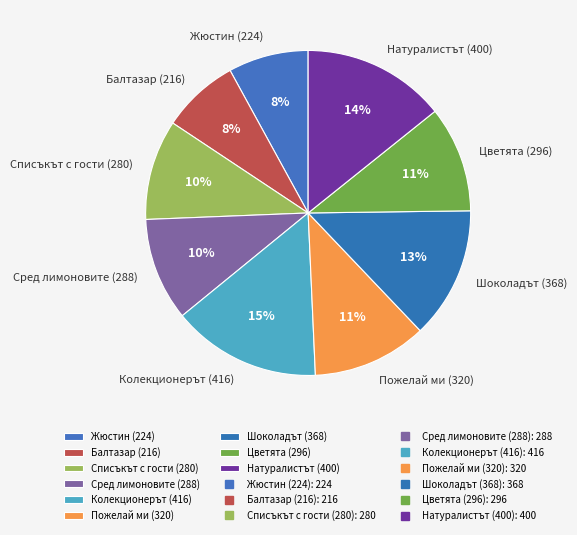

How many slices are in this pie chart?

9